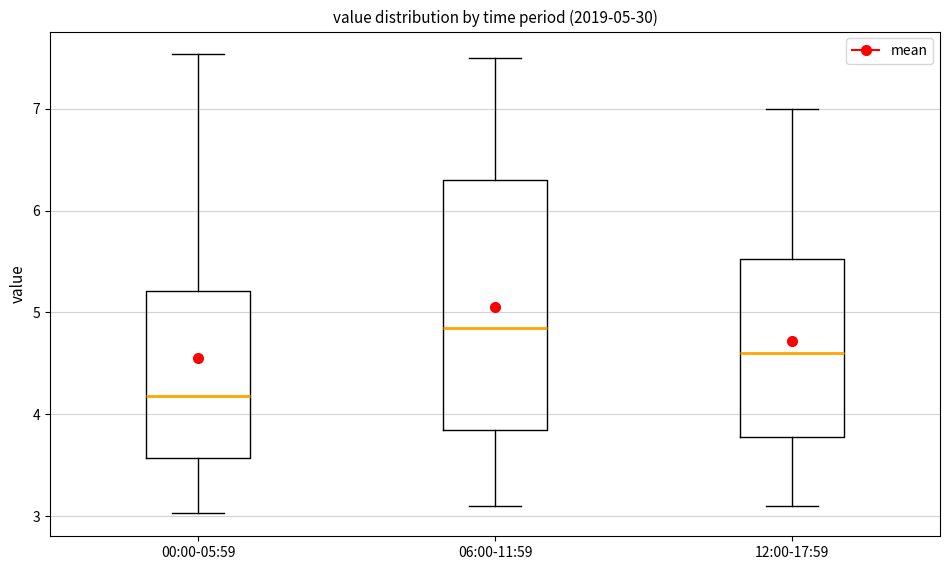

Comparing the boxes themselves (not the whiskers), which one is the tallest?

06:00-11:59